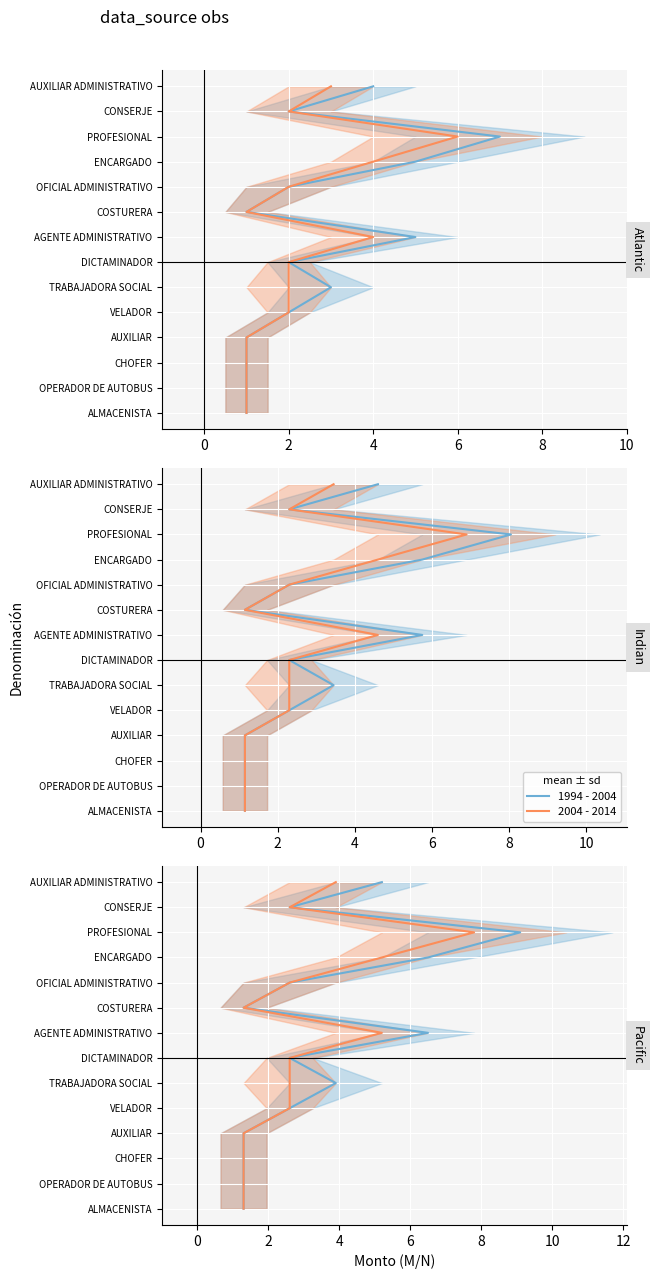

True or false: 1994 - 2004 has a value of 1 at 0.

True